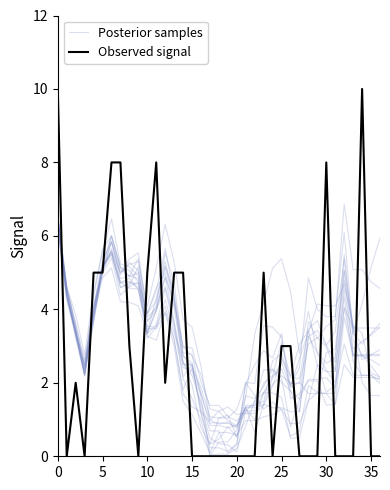

What is the maximum value for Posterior samples?

6.5